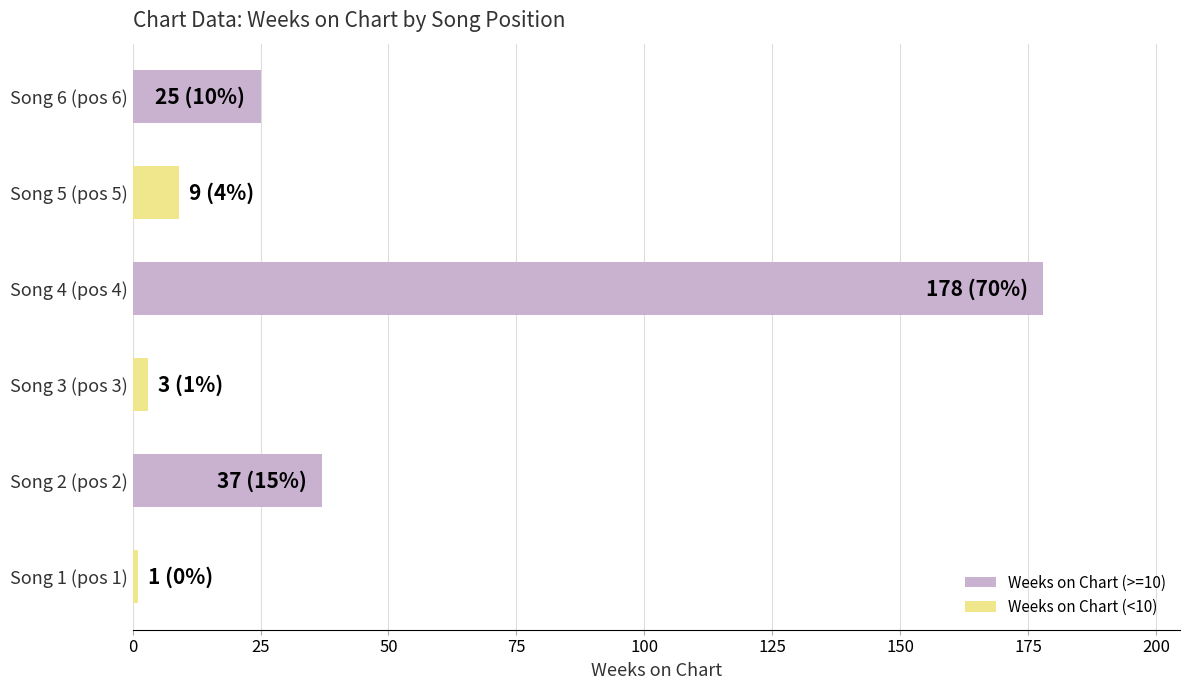

At which category does the chart reach its peak across all series?

Song 4 (pos 4)